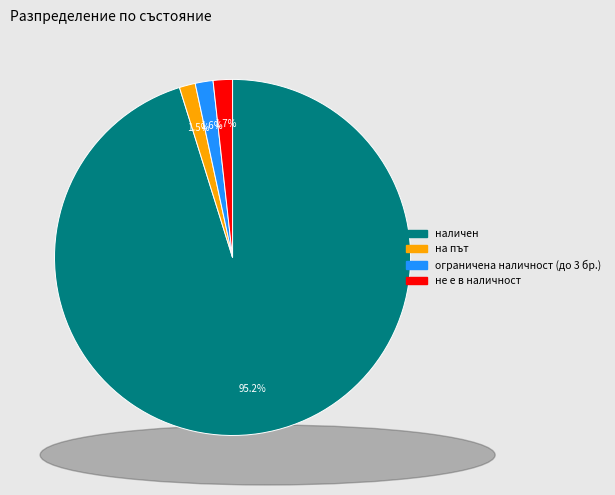

True or false: ограничена наличност (до 3 бр.) accounts for 2% of the total.

True